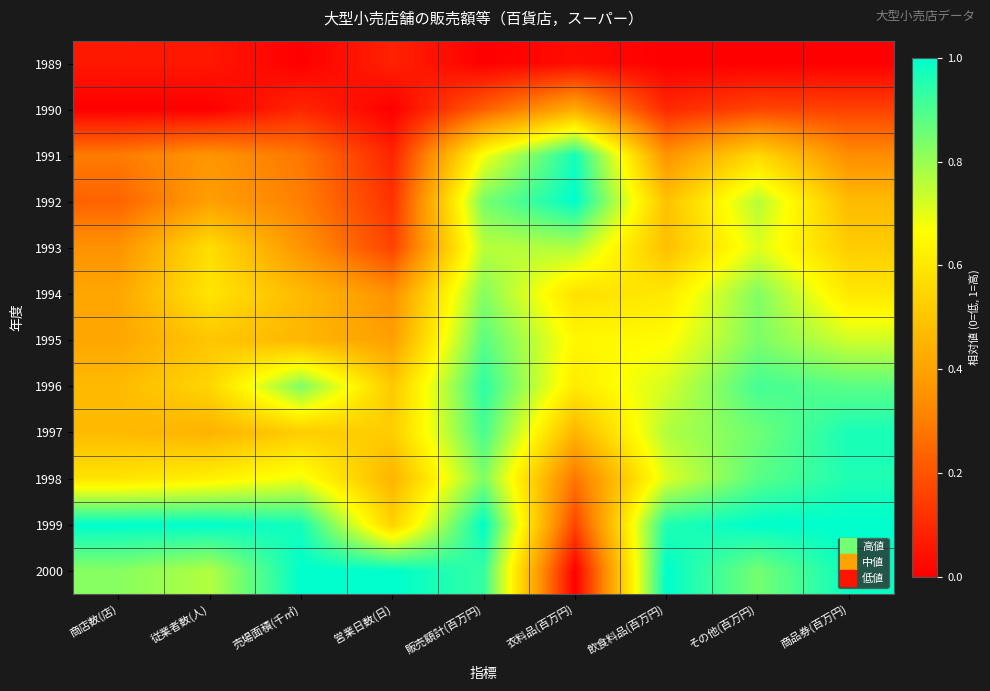

Reading left to right, what are all the values shown in this chart?

1989: 商店数(店)=0.1	従業者数(人)=0.1	売場面積(千㎡)=0.0	営業日数(日)=0.1	販売額計(百万円)=0.0	衣料品(百万円)=0.0	飲食料品(百万円)=0.0	その他(百万円)=0.0	商品券(百万円)=0.0
1990: 商店数(店)=0.0	従業者数(人)=0.0	売場面積(千㎡)=0.1	営業日数(日)=0.0	販売額計(百万円)=0.2	衣料品(百万円)=0.4	飲食料品(百万円)=0.1	その他(百万円)=0.2	商品券(百万円)=0.2
1991: 商店数(店)=0.3	従業者数(人)=0.4	売場面積(千㎡)=0.3	営業日数(日)=0.1	販売額計(百万円)=0.7	衣料品(百万円)=1.0	飲食料品(百万円)=0.4	その他(百万円)=0.6	商品券(百万円)=0.3
1992: 商店数(店)=0.2	従業者数(人)=0.4	売場面積(千㎡)=0.3	営業日数(日)=0.1	販売額計(百万円)=0.8	衣料品(百万円)=1.0	飲食料品(百万円)=0.5	その他(百万円)=0.8	商品券(百万円)=0.5
1993: 商店数(店)=0.4	従業者数(人)=0.6	売場面積(千㎡)=0.4	営業日数(日)=0.2	販売額計(百万円)=0.8	衣料品(百万円)=0.8	飲食料品(百万円)=0.5	その他(百万円)=0.7	商品券(百万円)=0.5
1994: 商店数(店)=0.4	従業者数(人)=0.6	売場面積(千㎡)=0.5	営業日数(日)=0.4	販売額計(百万円)=0.8	衣料品(百万円)=0.6	飲食料品(百万円)=0.6	その他(百万円)=0.8	商品券(百万円)=0.6
1995: 商店数(店)=0.4	従業者数(人)=0.5	売場面積(千㎡)=0.5	営業日数(日)=0.4	販売額計(百万円)=0.9	衣料品(百万円)=0.6	飲食料品(百万円)=0.7	その他(百万円)=0.8	商品券(百万円)=0.7
1996: 商店数(店)=0.5	従業者数(人)=0.5	売場面積(千㎡)=0.8	営業日数(日)=0.5	販売額計(百万円)=0.9	衣料品(百万円)=0.6	飲食料品(百万円)=0.7	その他(百万円)=0.9	商品券(百万円)=0.9
1997: 商店数(店)=0.5	従業者数(人)=0.4	売場面積(千㎡)=0.5	営業日数(日)=0.5	販売額計(百万円)=0.9	衣料品(百万円)=0.5	飲食料品(百万円)=0.8	その他(百万円)=0.9	商品券(百万円)=1.0
1998: 商店数(店)=0.6	従業者数(人)=0.6	売場面積(千㎡)=0.7	営業日数(日)=0.5	販売額計(百万円)=0.8	衣料品(百万円)=0.3	飲食料品(百万円)=0.7	その他(百万円)=0.9	商品券(百万円)=1.0
1999: 商店数(店)=1.0	従業者数(人)=1.0	売場面積(千㎡)=1.0	営業日数(日)=0.5	販売額計(百万円)=1.0	衣料品(百万円)=0.2	飲食料品(百万円)=1.0	その他(百万円)=1.0	商品券(百万円)=1.0
2000: 商店数(店)=0.8	従業者数(人)=0.8	売場面積(千㎡)=1.0	営業日数(日)=1.0	販売額計(百万円)=0.9	衣料品(百万円)=0.0	飲食料品(百万円)=1.0	その他(百万円)=0.8	商品券(百万円)=1.0